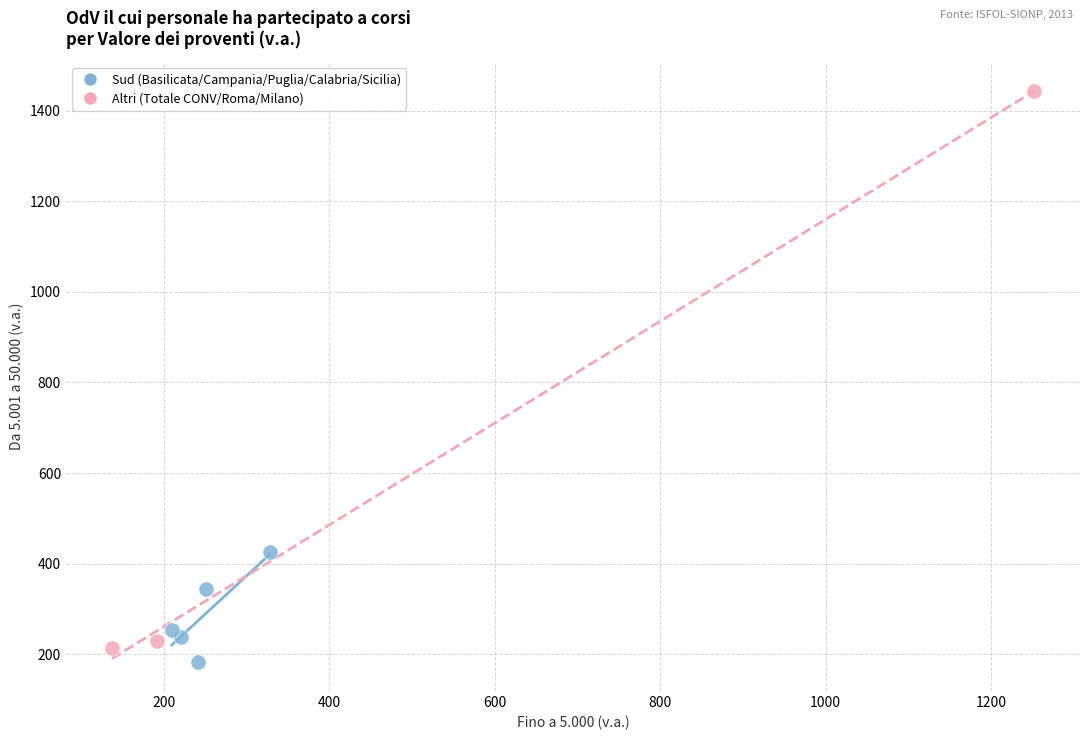

Which series contains the highest Y value?

Altri (Totale CONV/Roma/Milano)